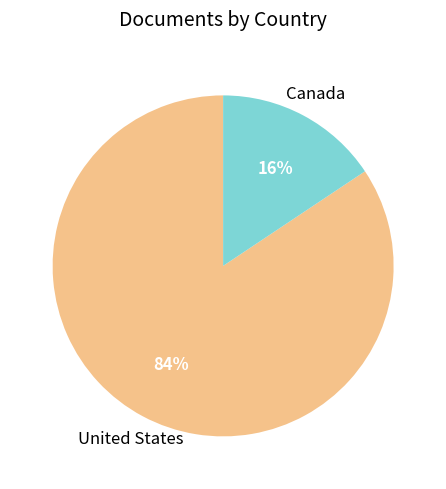

Is there any slice that represents more than half of the pie?

Yes